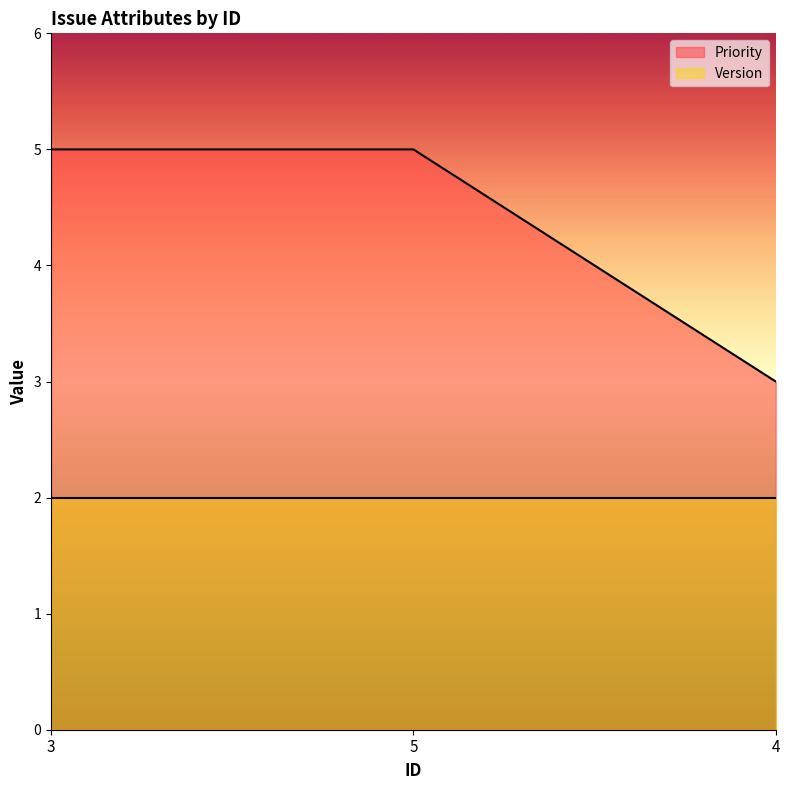

Which has a higher value, 5 or 3?

5